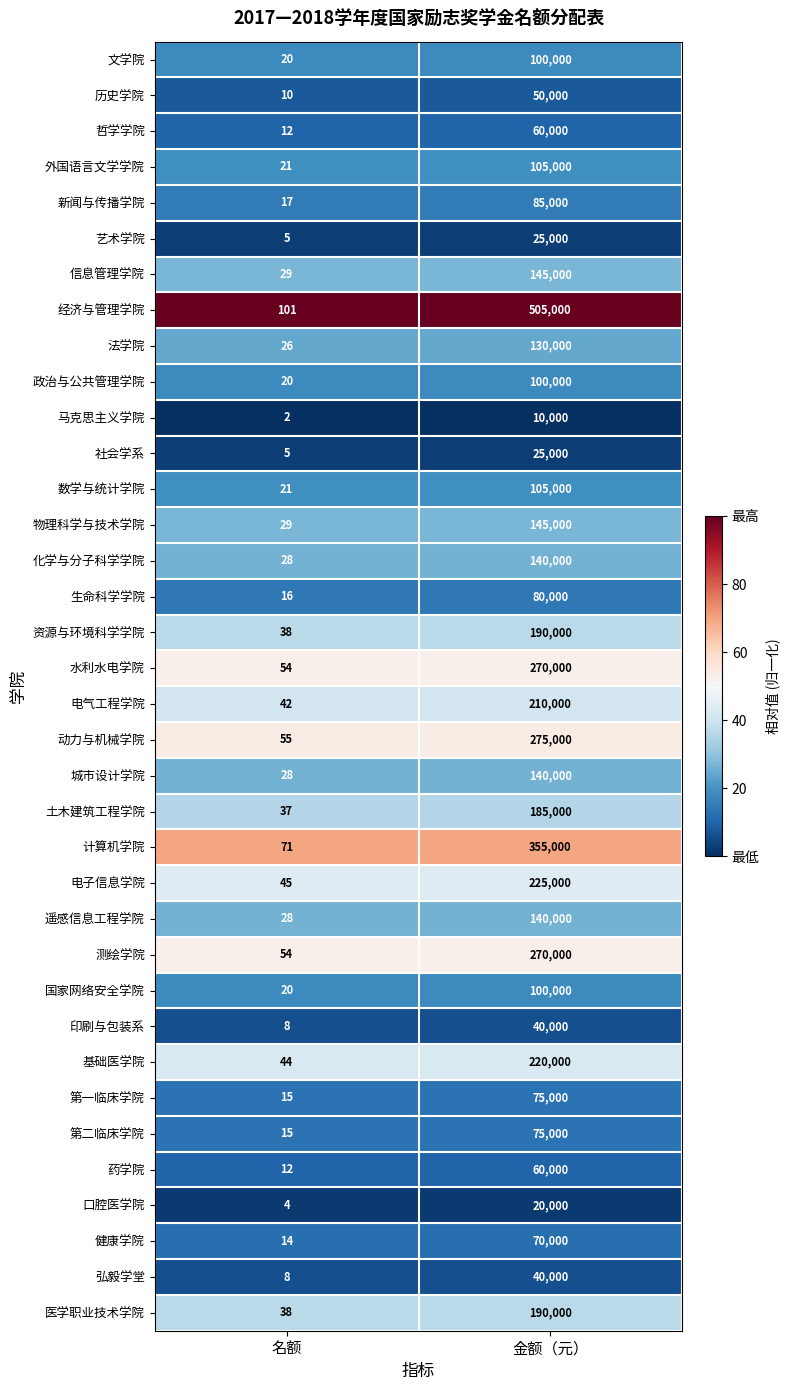

What is the maximum value for 物理科学与技术学院?

145000